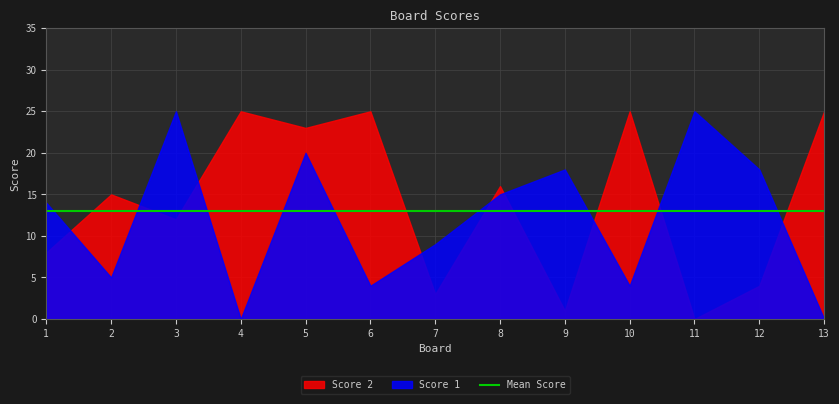

What is the average value of the Score 1 series?

12